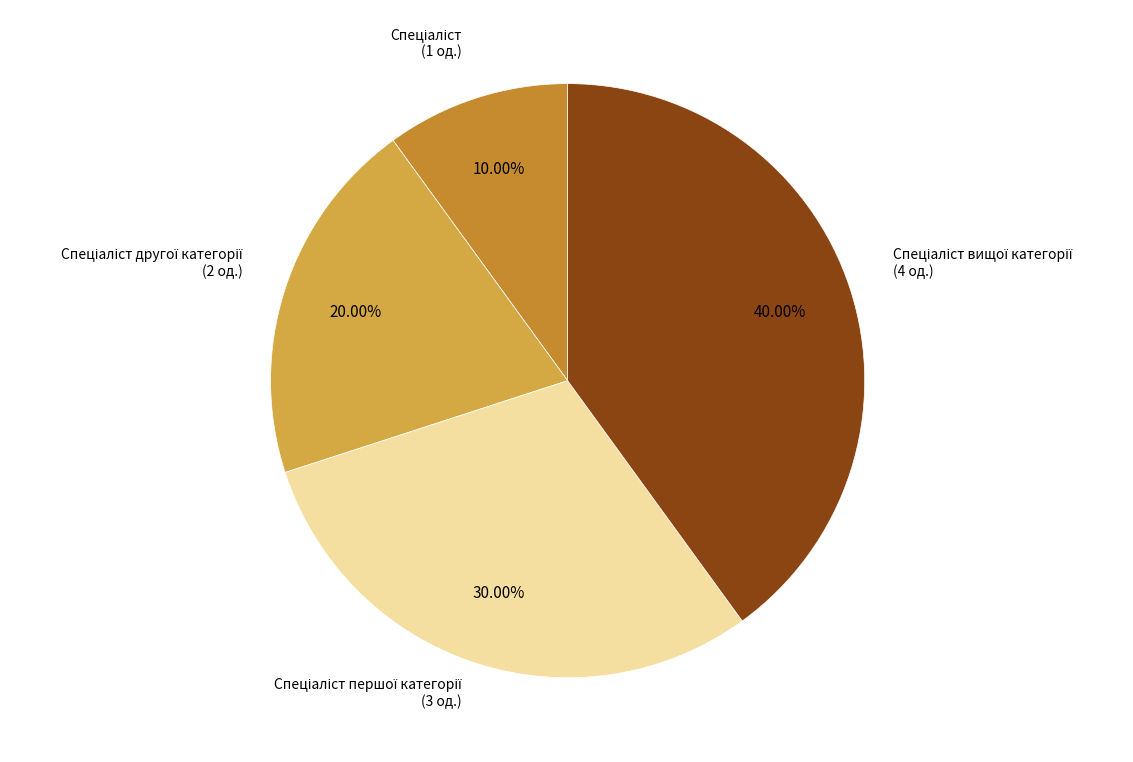

Count the number of slices in the pie.

4